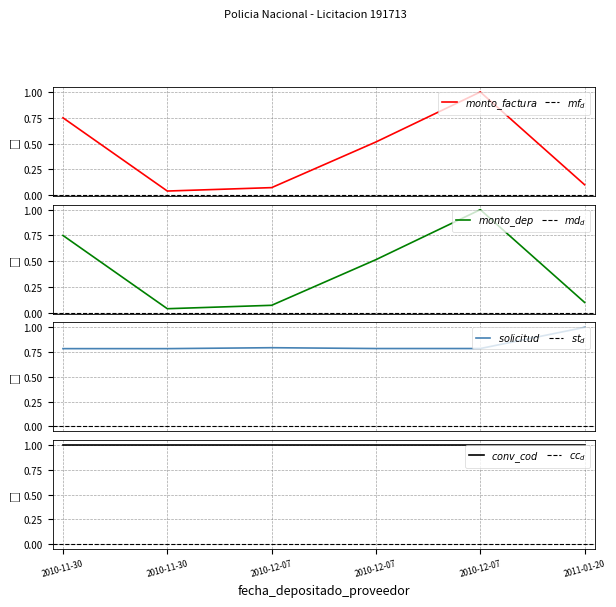

The monto_depositado_proveedor series shows 0.1 at 2010-12-07. True or false?

True